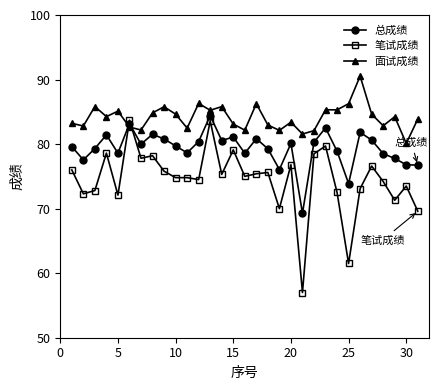

Which series ends up on top after the final intersection of 笔试成绩 and 面试成绩?

面试成绩